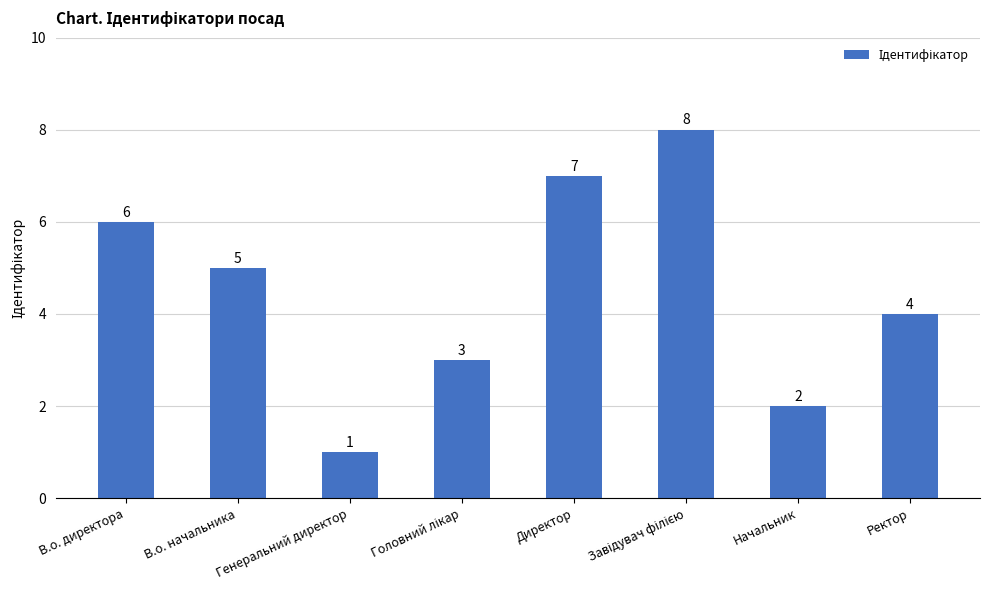

Which has a higher value, Ректор or В.о. директора?

В.о. директора